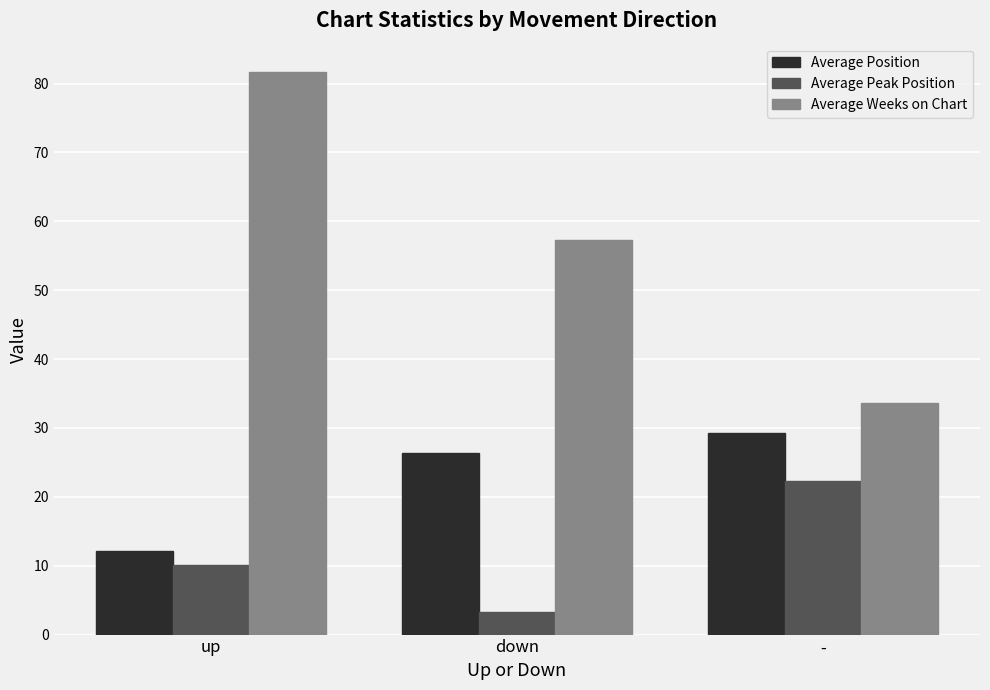

The Average Position series shows 9.9 at -. True or false?

False